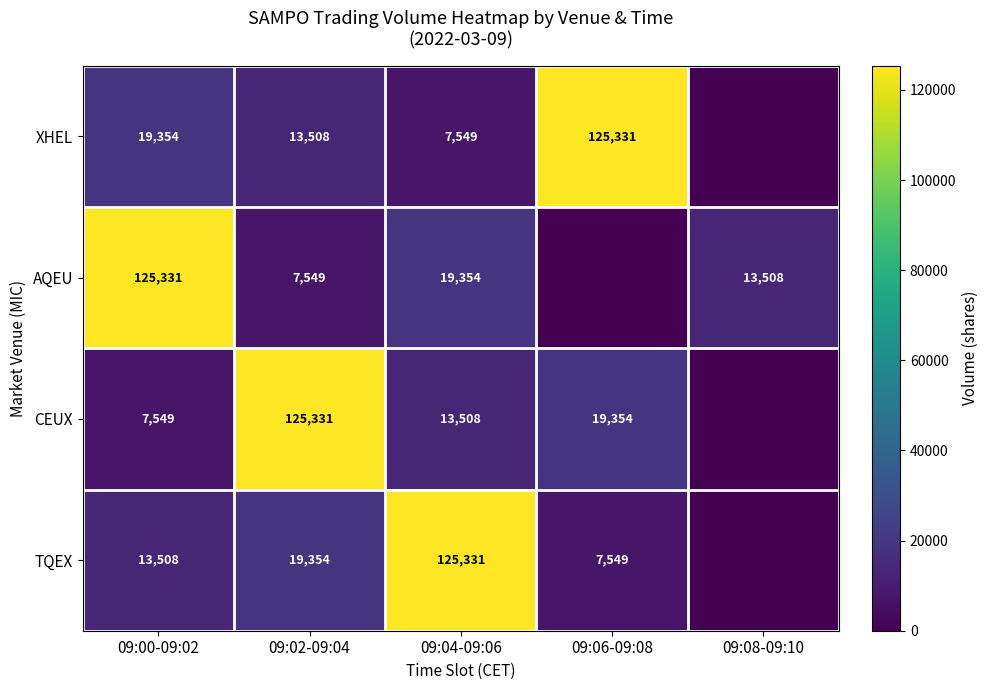

What is the sum of the AQEU values at 09:04-09:06 and 09:02-09:04?

26903